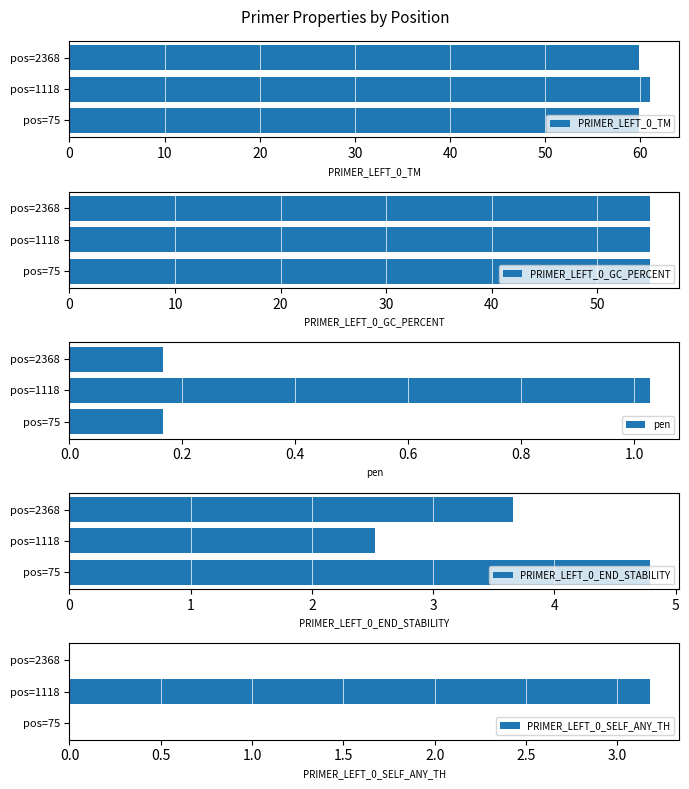

Is it true that PRIMER_LEFT_0_TM equals 61.0 at pos=1118?

True